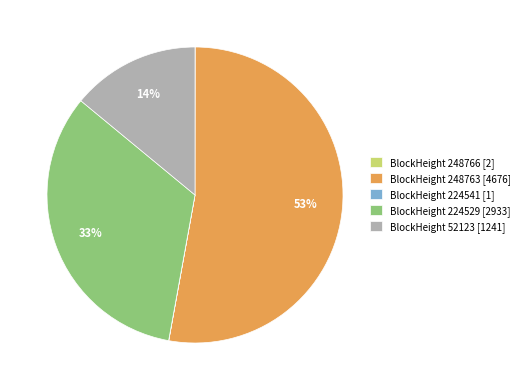

Combined, do BlockHeight 224529 [2933] and BlockHeight 248763 [4676] account for over 50%?

Yes